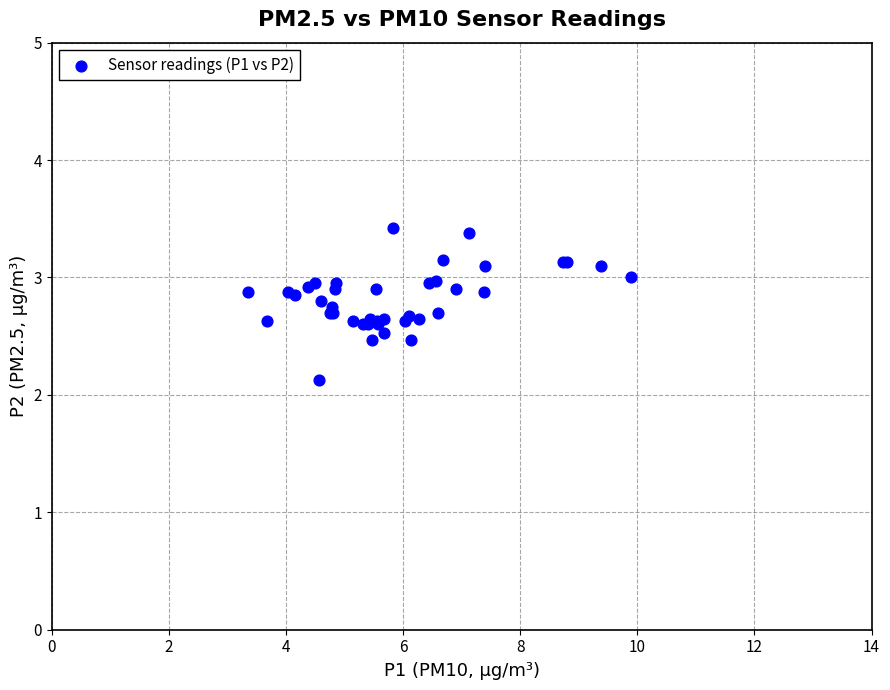

What Y value in the scatter plot is closest to 2?

2.1